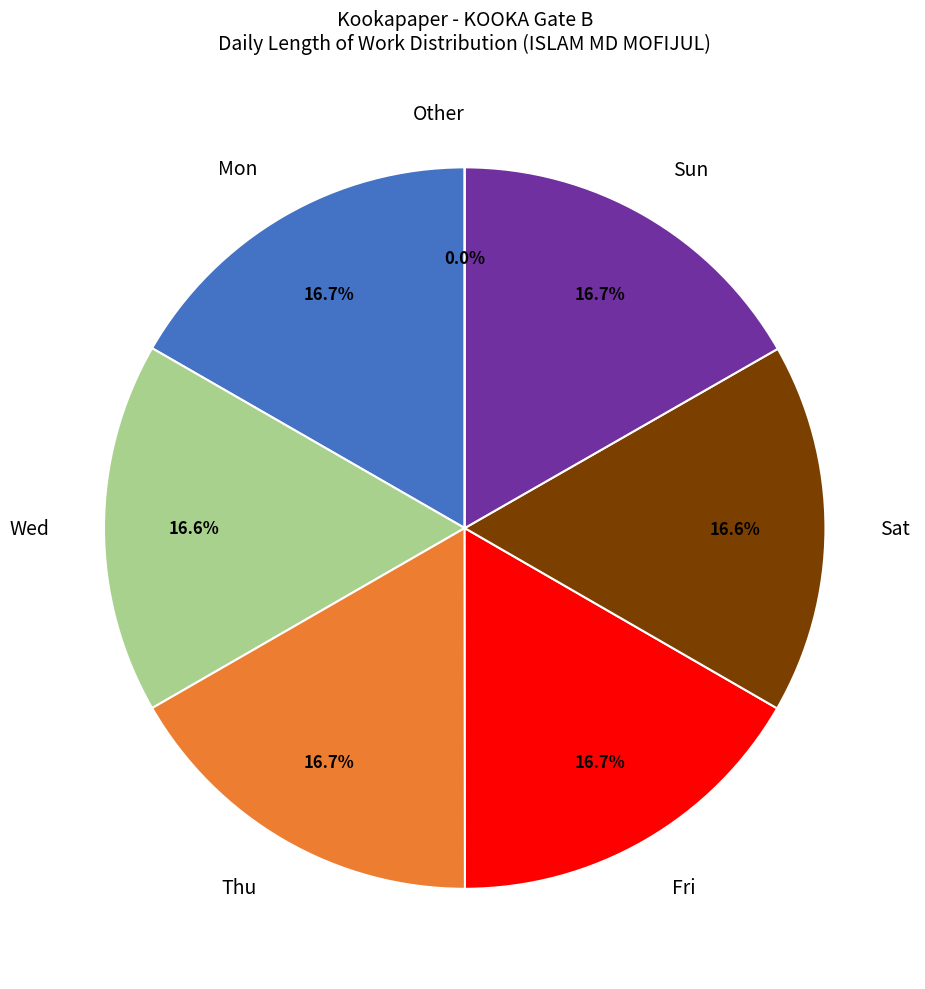

The 12-Wed slice represents 1% of the pie. True or false?

False